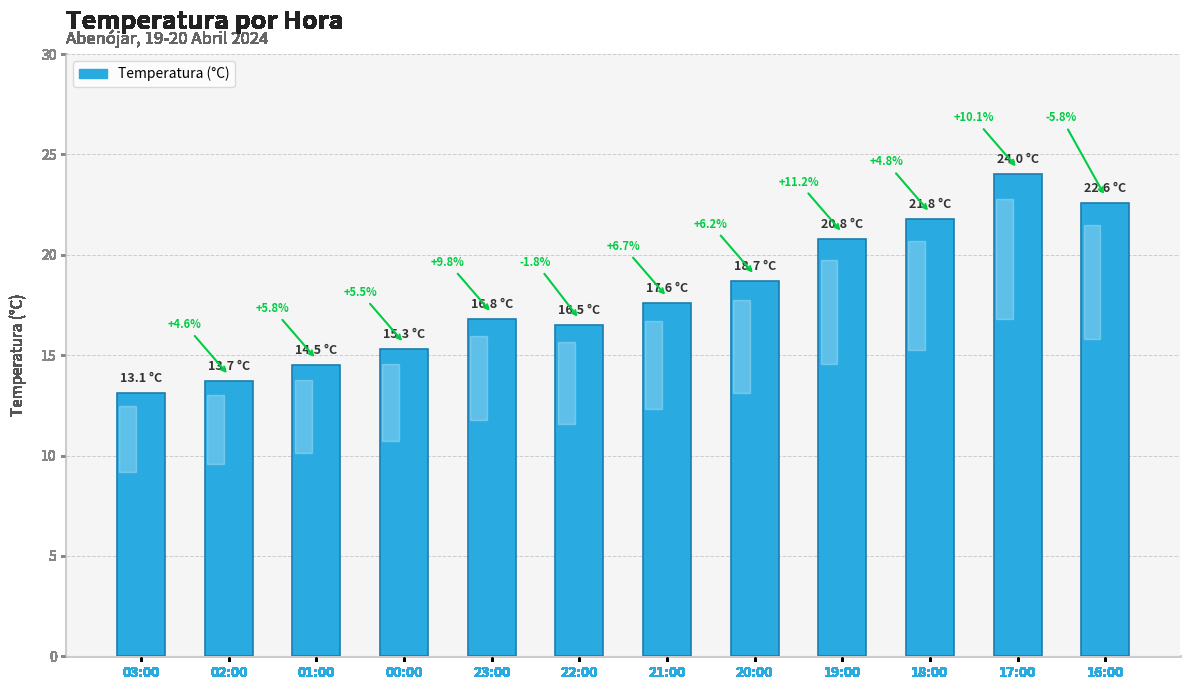

Read the value at 23:00.

16.8